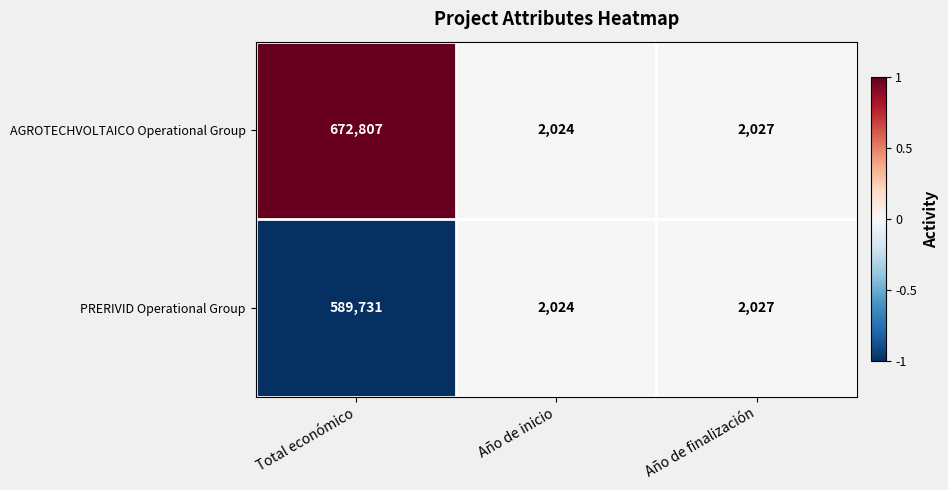

Rank the series by their maximum value, from highest to lowest.

AGROTECHVOLTAICO Operational Group, PRERIVID Operational Group